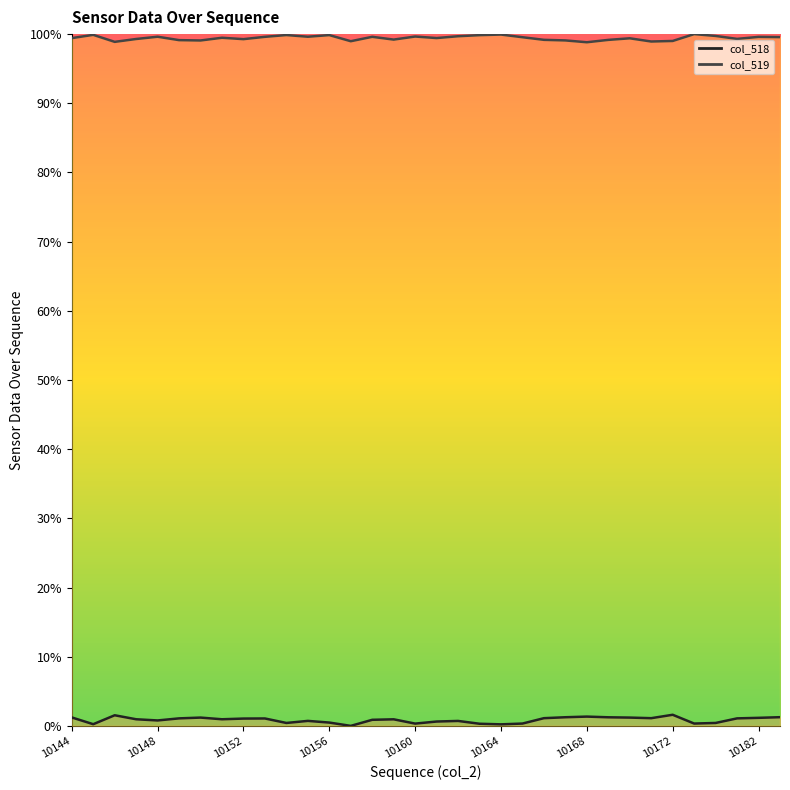

Which series has the widest spread of values?

col_518 (line)